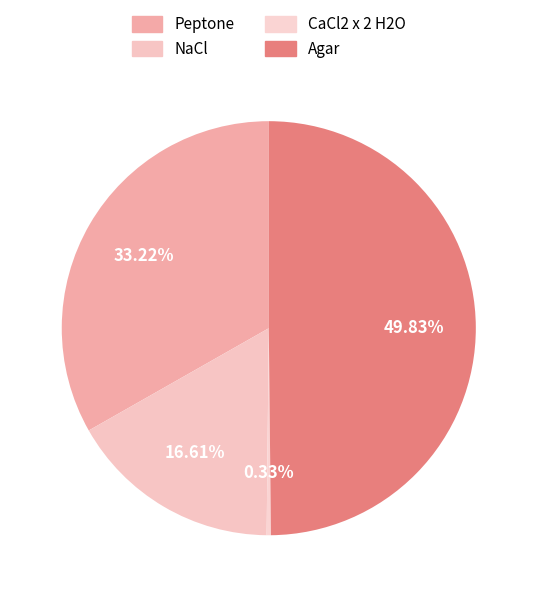

What is the change in value from NaCl to Agar?

+10.0